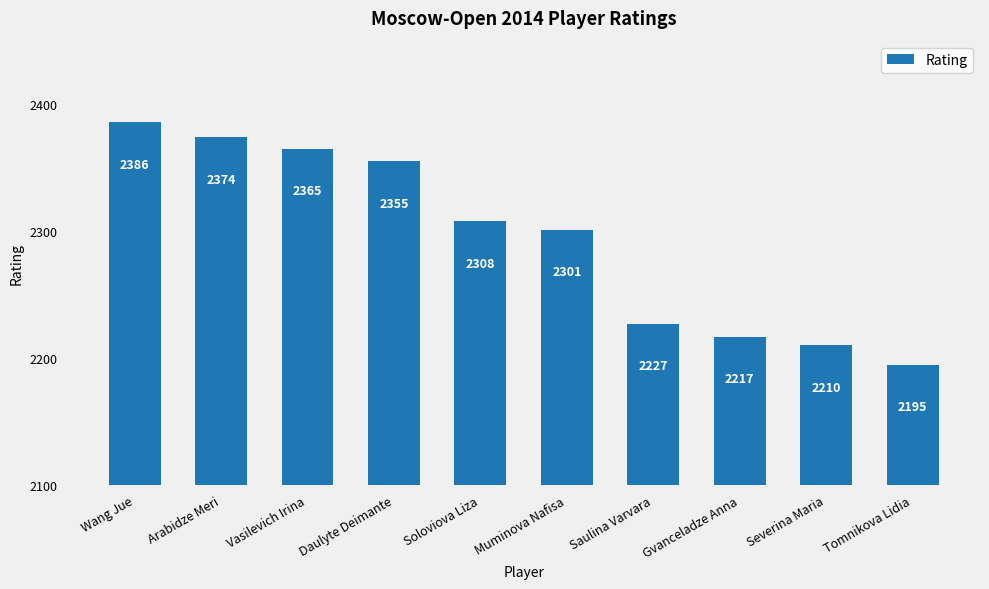

What is the sum of the values at Gvanceladze Anna and Saulina Varvara?

4444